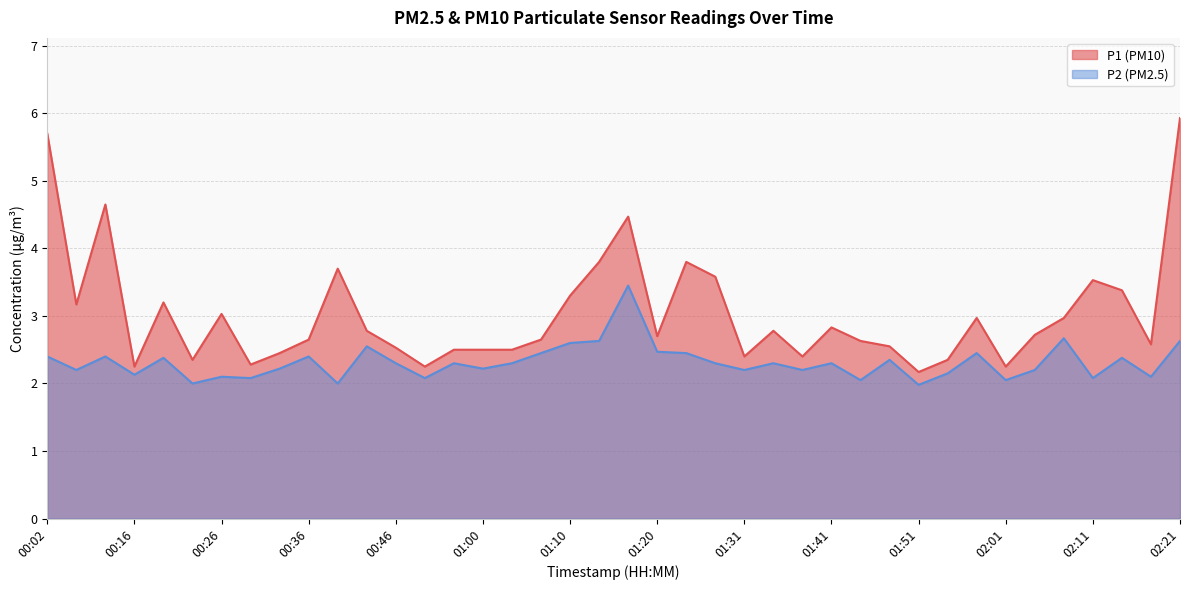

Is it true that P2 equals 2.0 at 01:44?

True